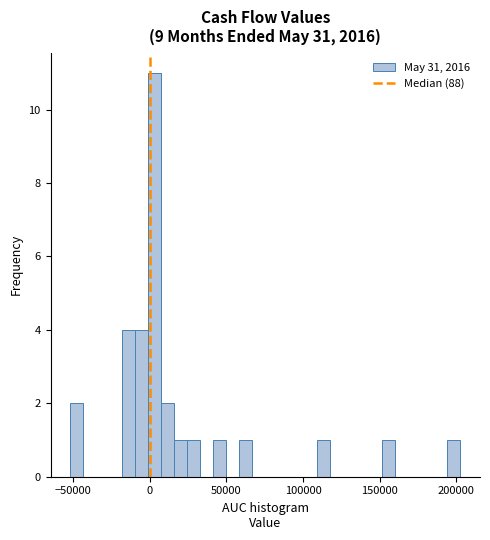

Around what value on the x-axis is the tallest bar? Give the approximate position of its centre, as read against the axis.

5000